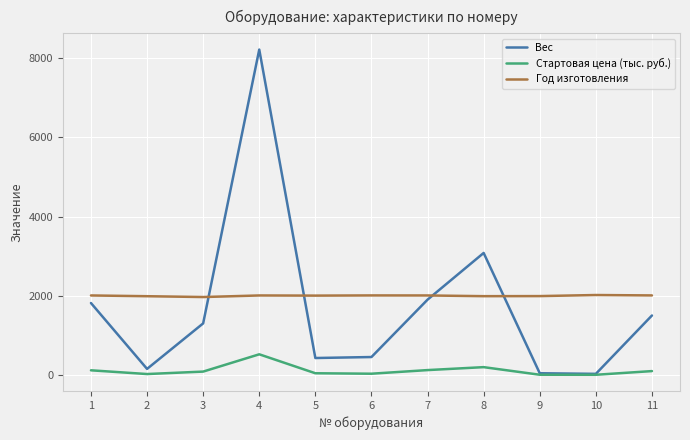

The value of Год изготовления at 5 is 2002.0. True or false?

True